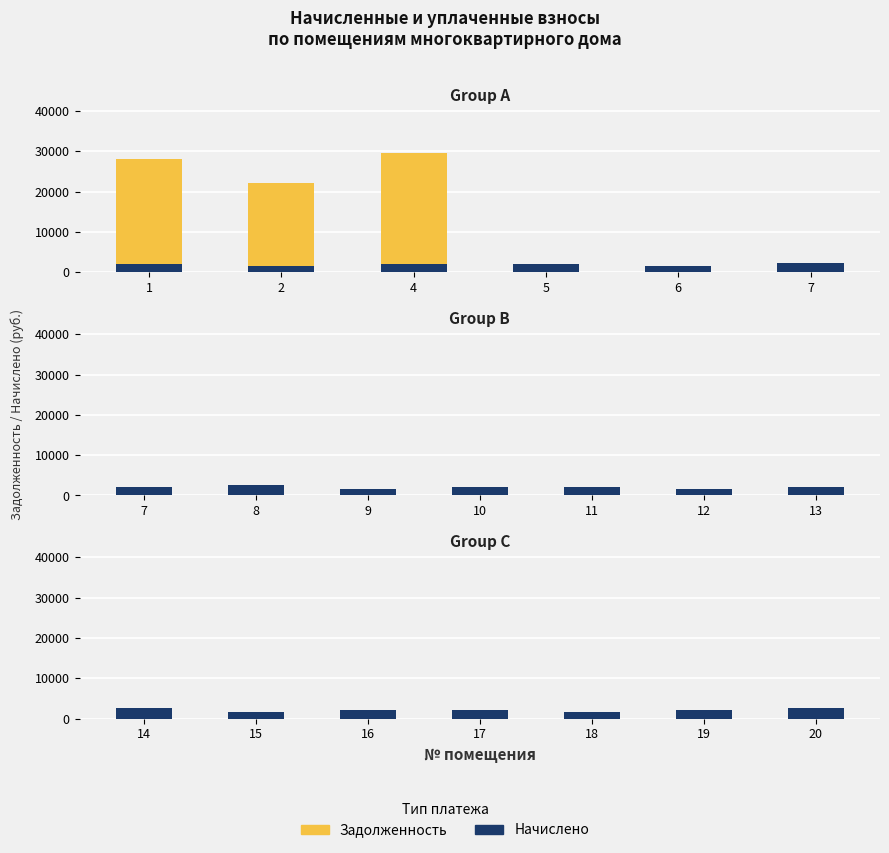

How many data points in zadolzhennost are less than 359?

3